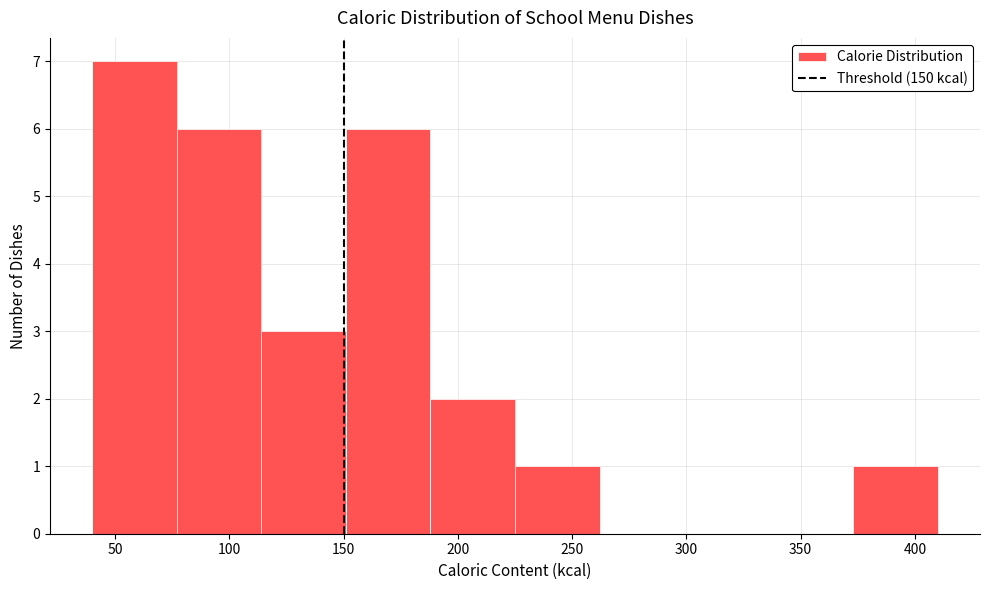

Reading left to right, list every bar in this chart as the range it spans on the x-axis followed by its height. Neither the bar edges nor the heights are printed on the chart, so give them approximately, as read against the axes.

40 to 77: 7
77 to 114: 6
114 to 151: 3
151 to 188: 6
188 to 225: 2
225 to 262: 1
262 to 299: 0
299 to 336: 0
336 to 373: 0
373 to 410: 1